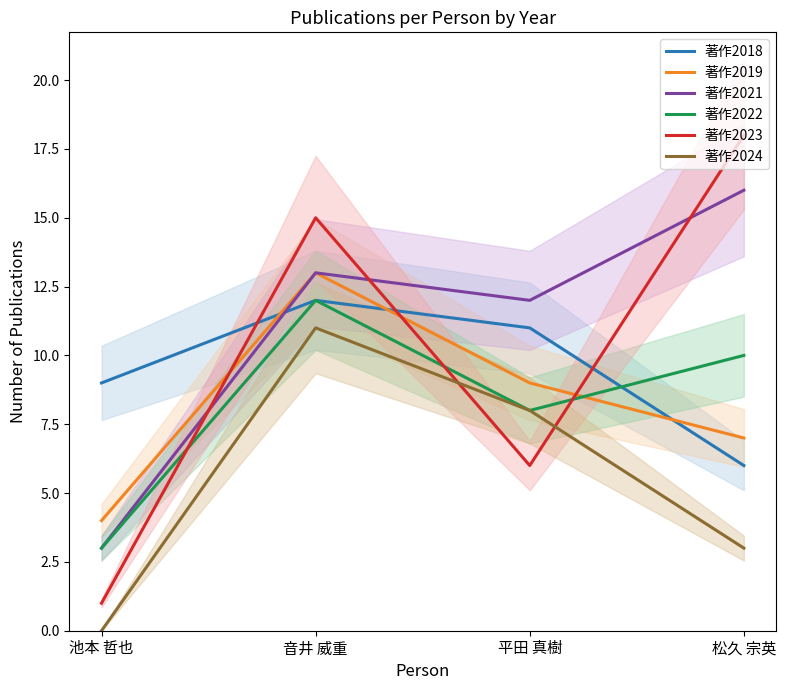

True or false: 著作2024 and 著作2019 intersect in this chart.

False